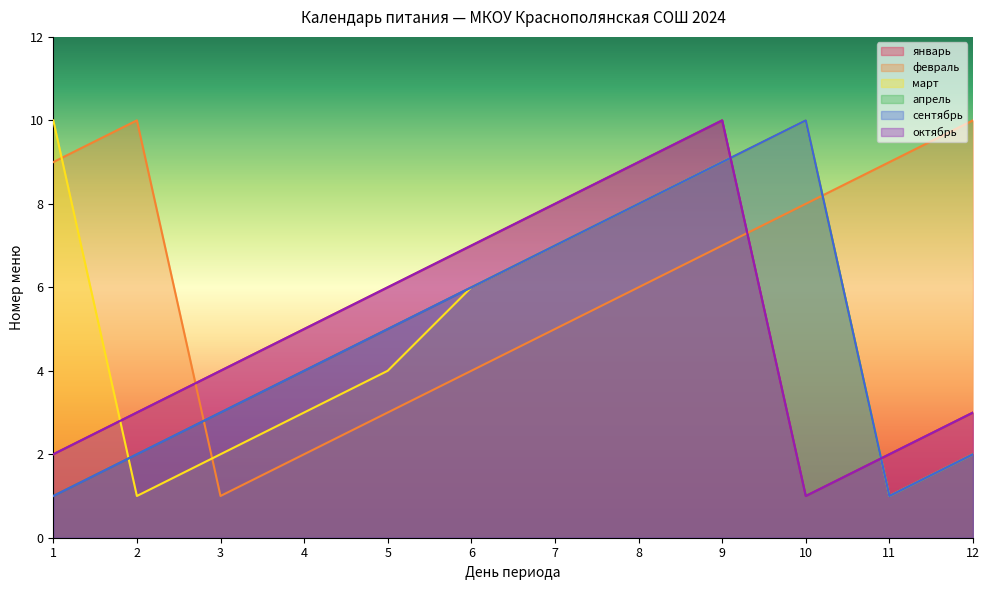

Count the number of categories in the chart.

12